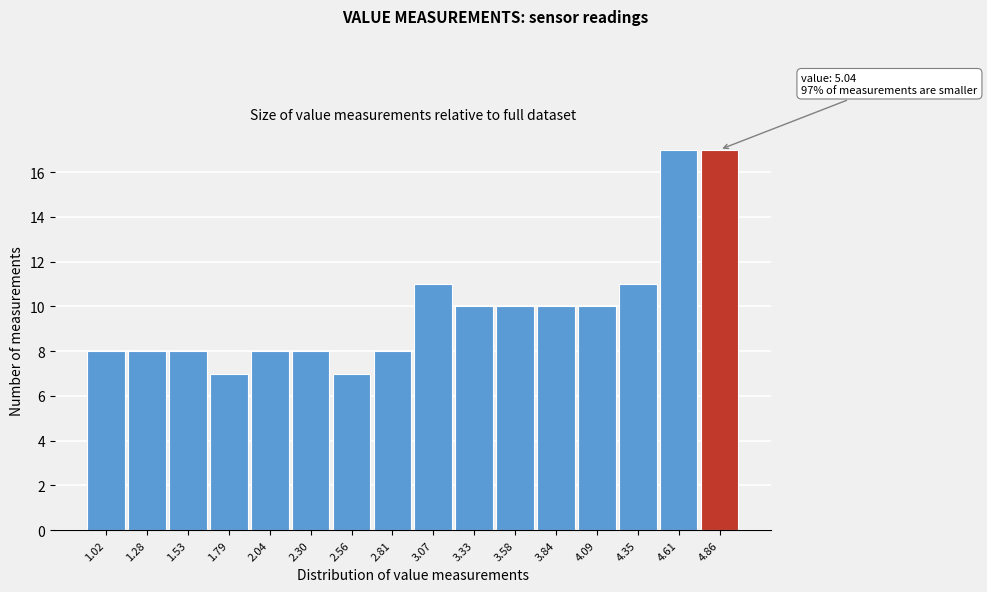

Reading left to right, what are all the values shown in this chart?

8	8	8	7	8	8	7	8	11	10	10	10	10	11	17	17